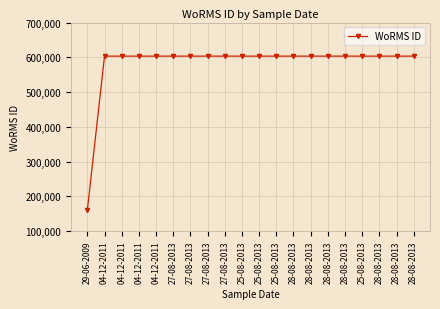

Does the chart display data point markers on the line(s)?

Yes